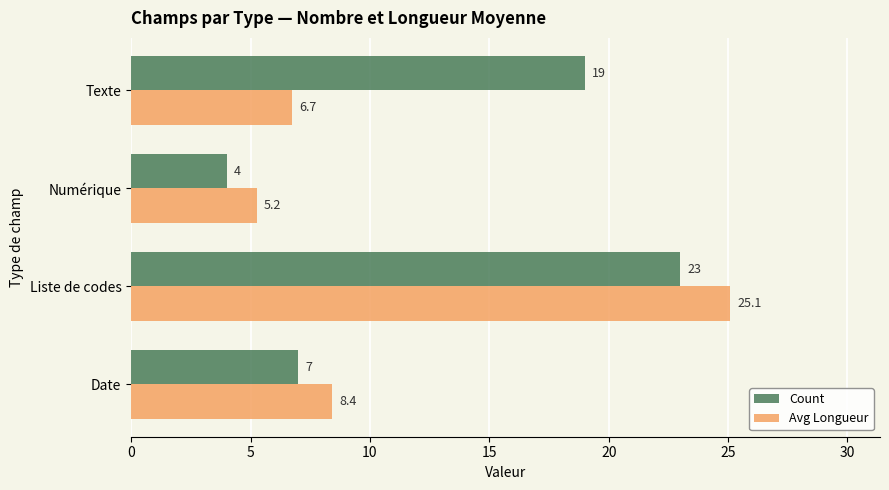

At which category is the sum across all series the highest?

Liste de codes